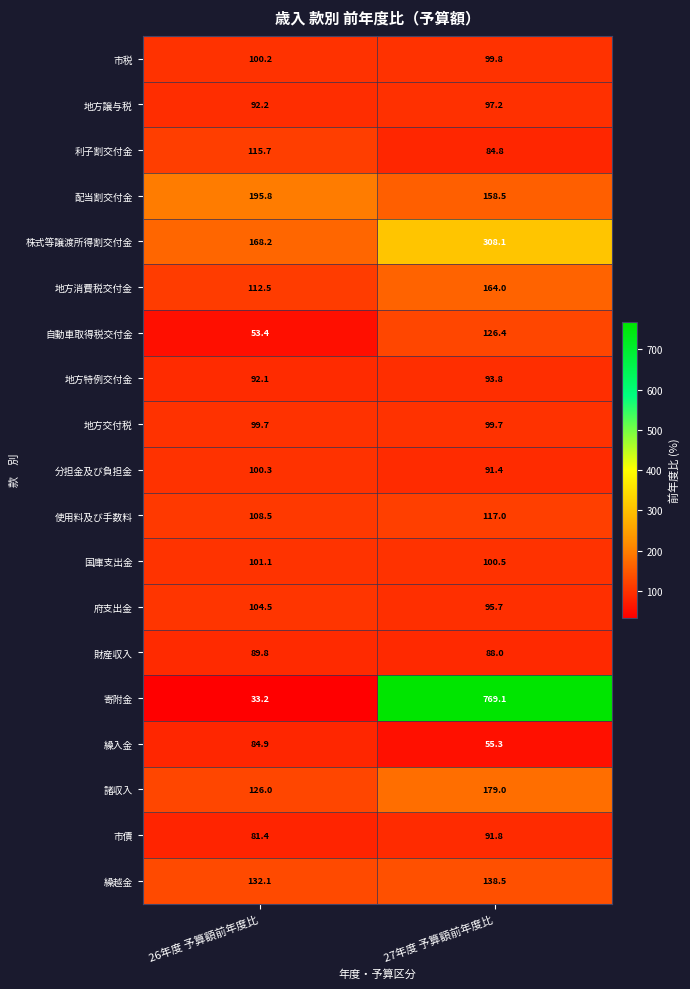

Which category has the highest value in the 市債 series?

27年度 予算額前年度比